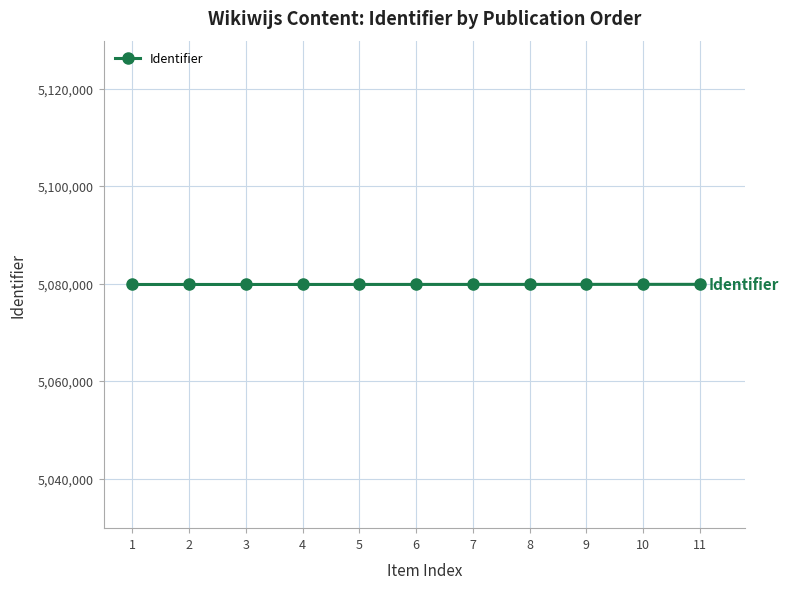

What is the maximum value shown in the chart?

5079845